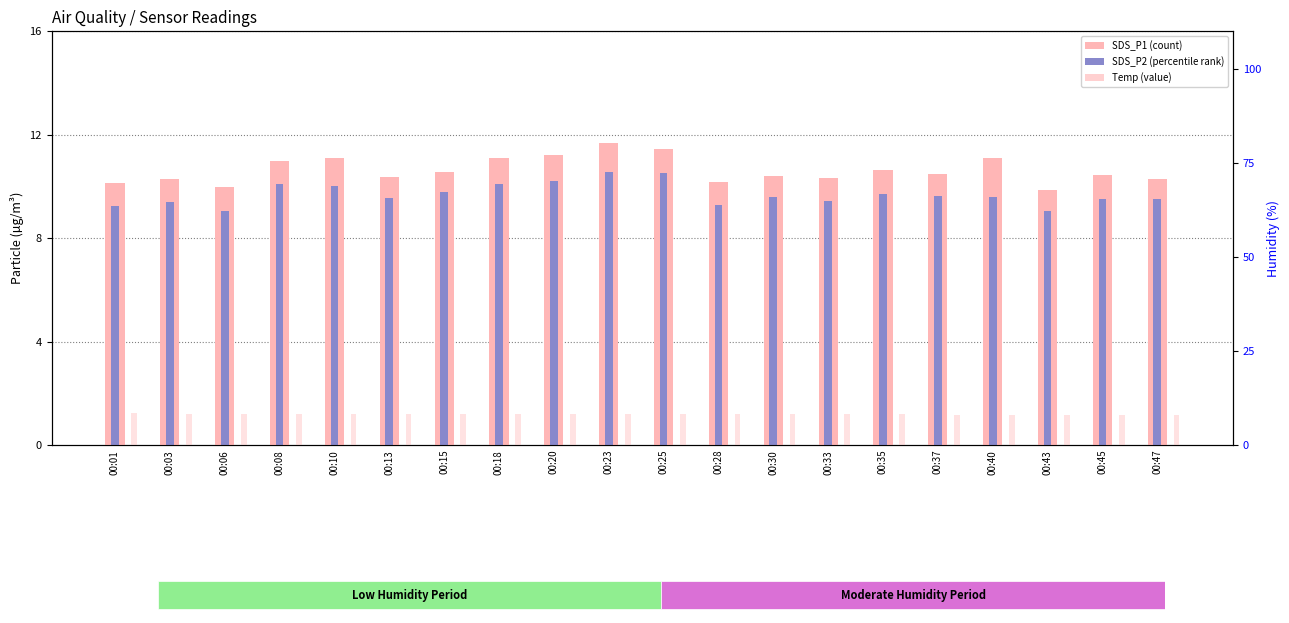

What are all the series names shown in the legend?

SDS_P1, SDS_P2, Temp